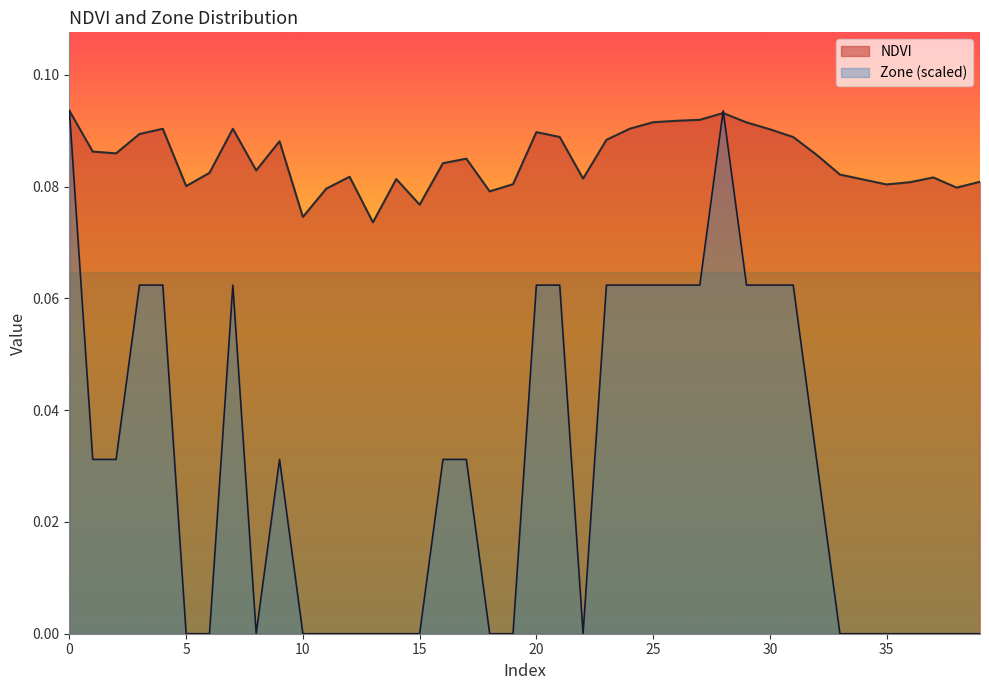

True or false: NDVI has a value of 0.0 at 35.

False